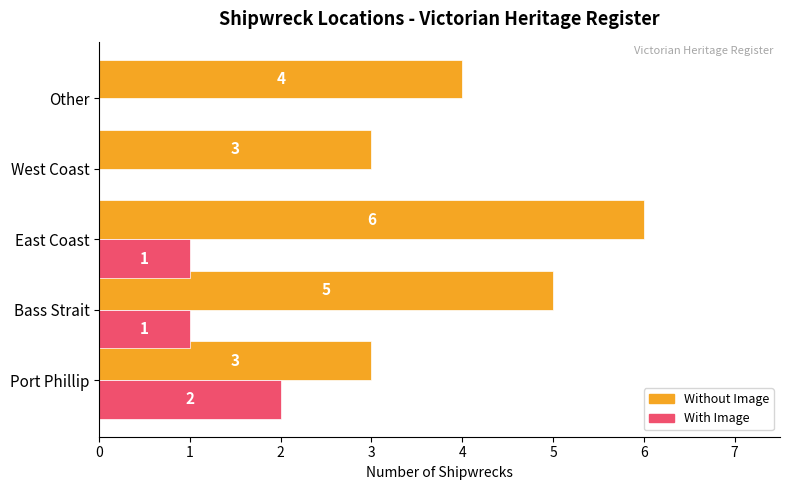

What are all the series names shown in the legend?

Without Image, With Image